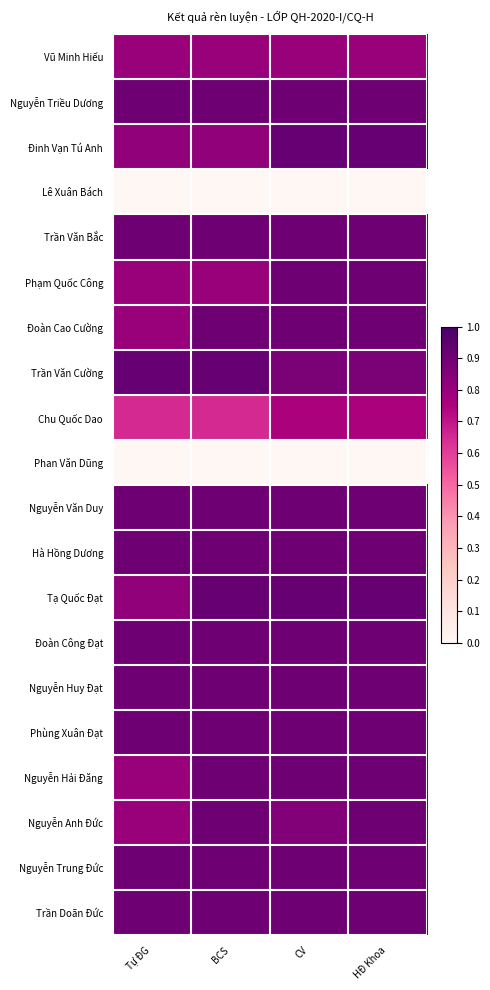

Which label corresponds to the largest value in the chart?

CV